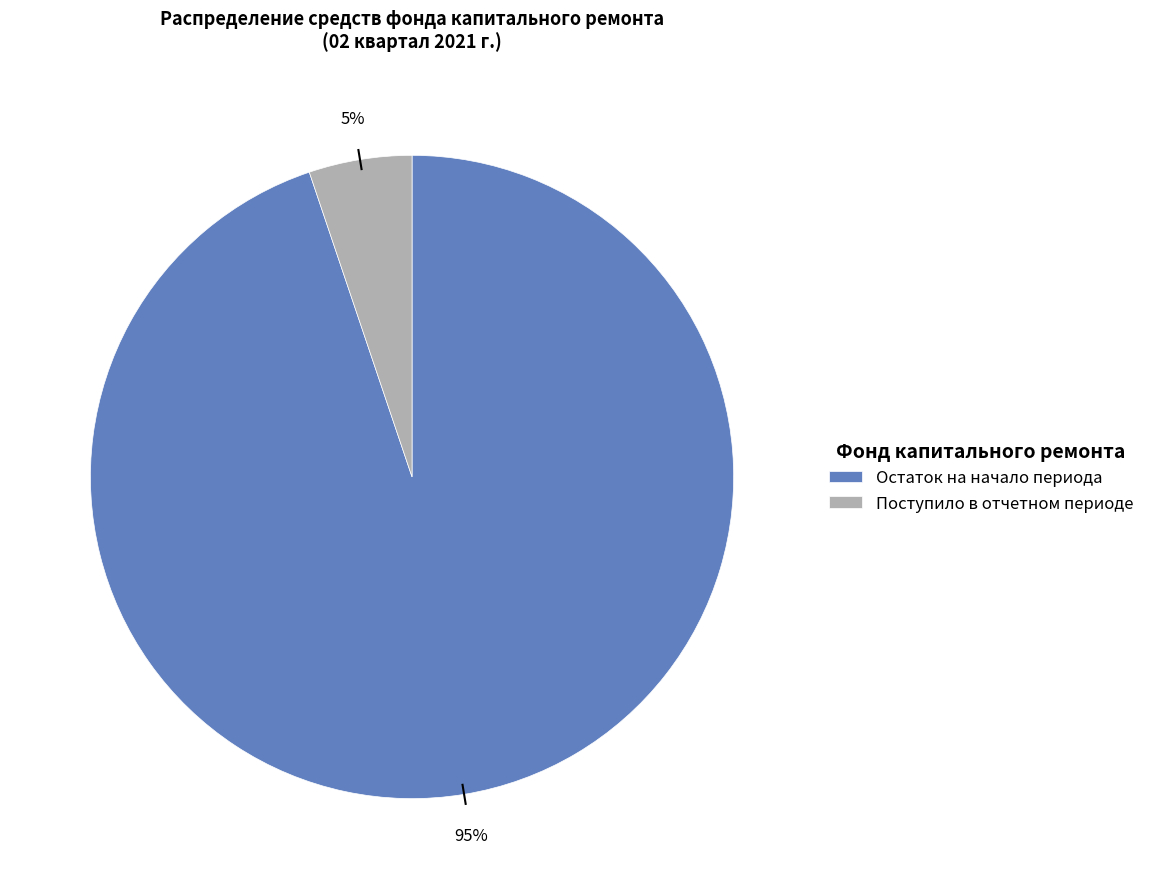

Is there a majority slice in this chart?

Yes